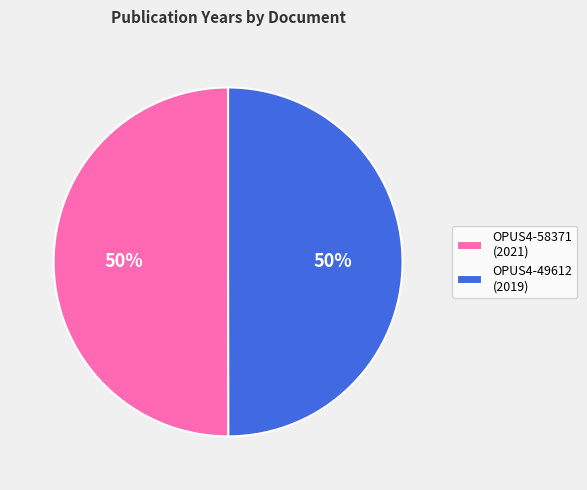

The OPUS4-58371 slice represents 58% of the pie. True or false?

False